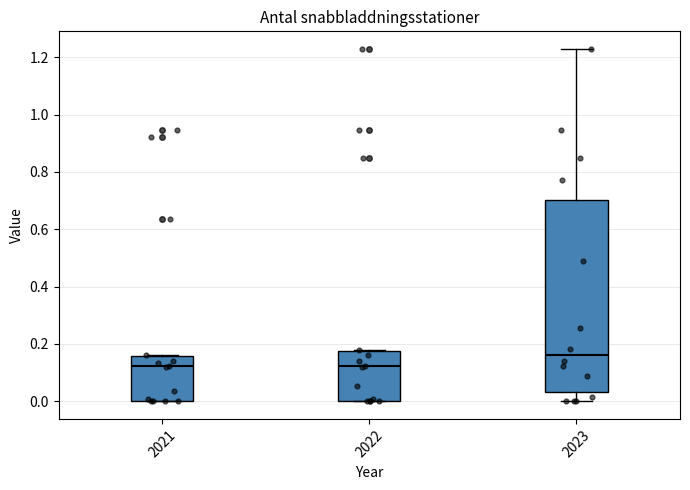

Which box is the tallest, from its lower edge to its upper edge?

2023